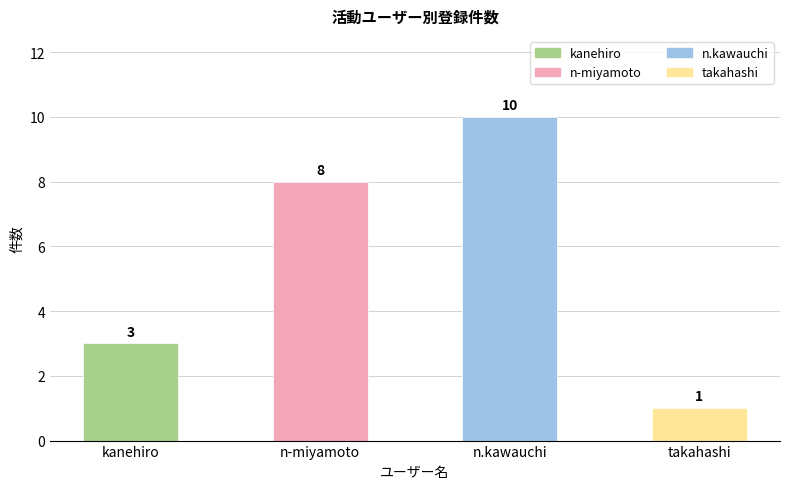

What is the average value?

6